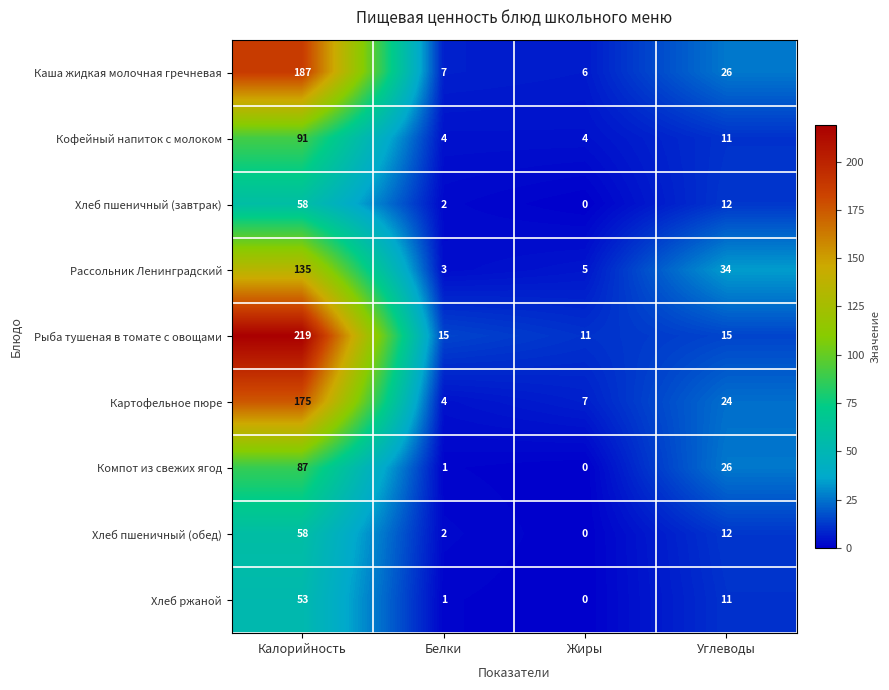

What is the average value of the Хлеб пшеничный (обед) series?

18